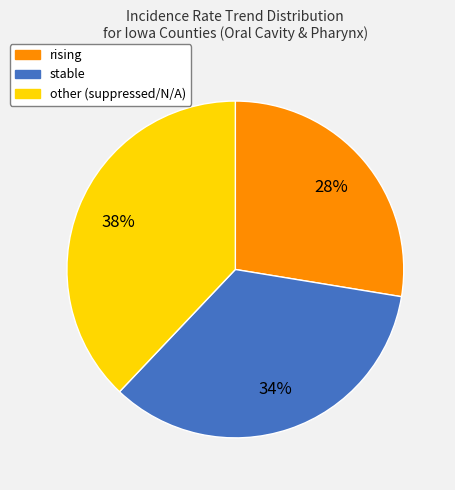

What is the ratio of the value at other (suppressed/N/A) to the value at rising?

1.4